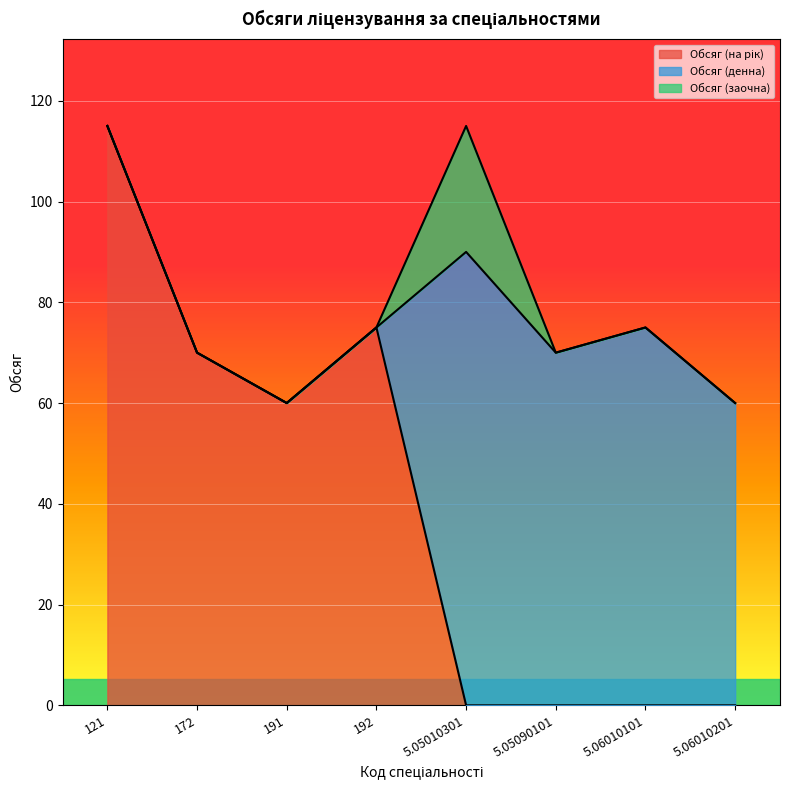

Reading left to right, what are all the values shown in this chart?

Обсяг (на рік): 121=115	172=70	191=60	192=75	5.05010301=0	5.05090101=0	5.06010101=0	5.06010201=0
Обсяг (денна): 121=0	172=0	191=0	192=0	5.05010301=90	5.05090101=70	5.06010101=75	5.06010201=60
Обсяг (заочна): 121=0	172=0	191=0	192=0	5.05010301=25	5.05090101=0	5.06010101=0	5.06010201=0